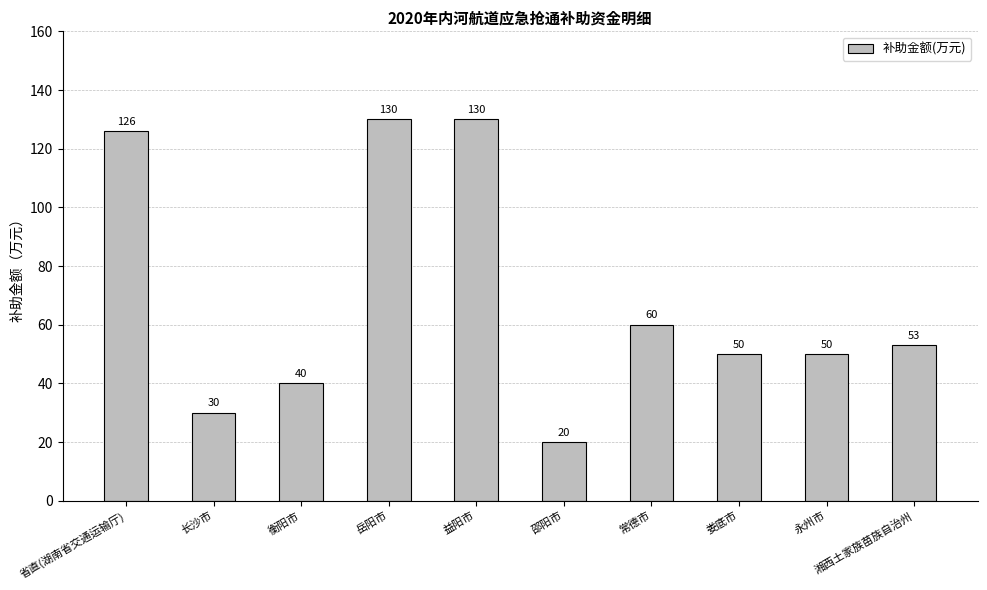

Reading left to right, what are all the values shown in this chart?

126	30	40	130	130	20	60	50	50	53